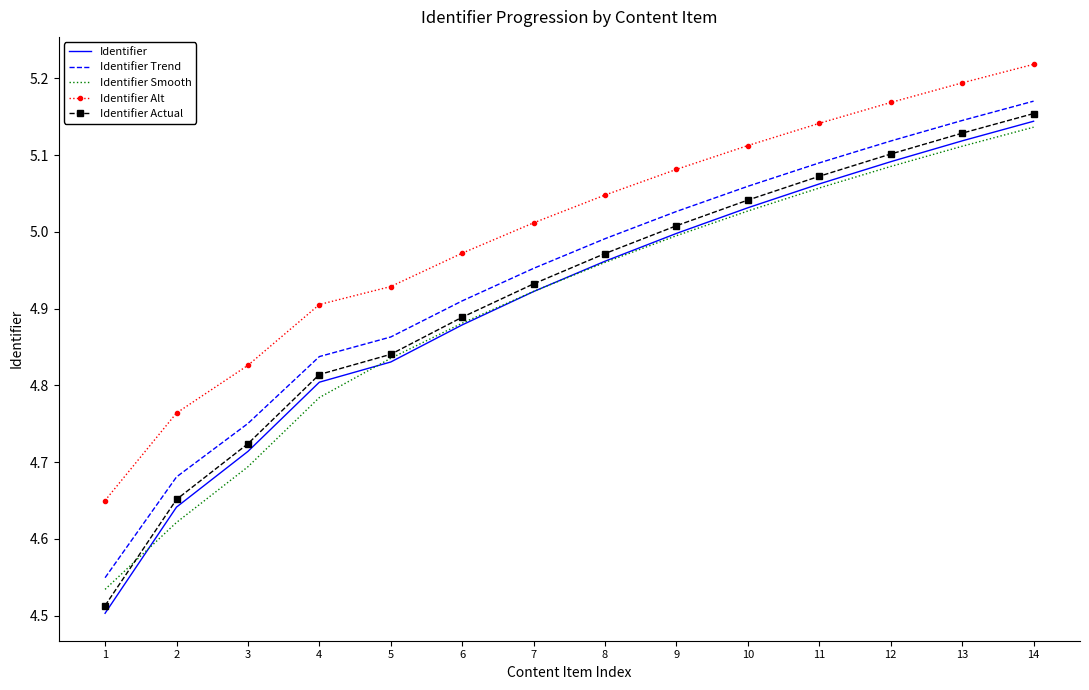

What is the total value across all series at 6?

24.5